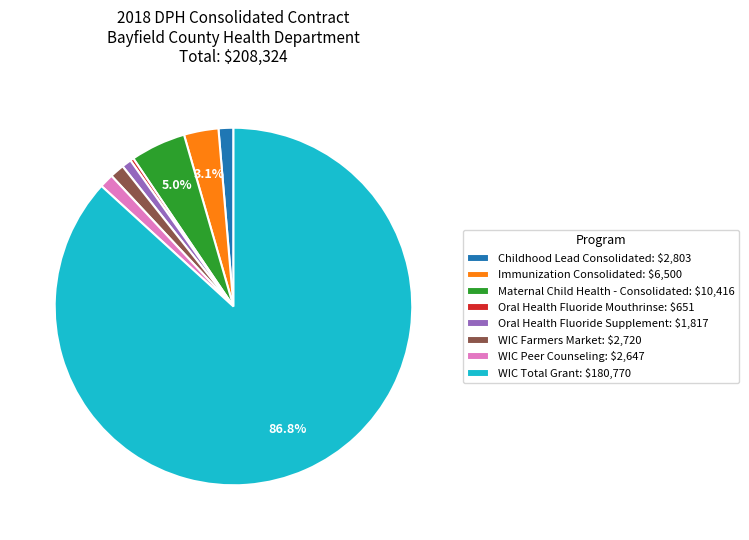

To the nearest percent, what percentage of the pie is WIC Farmers Market?

1%